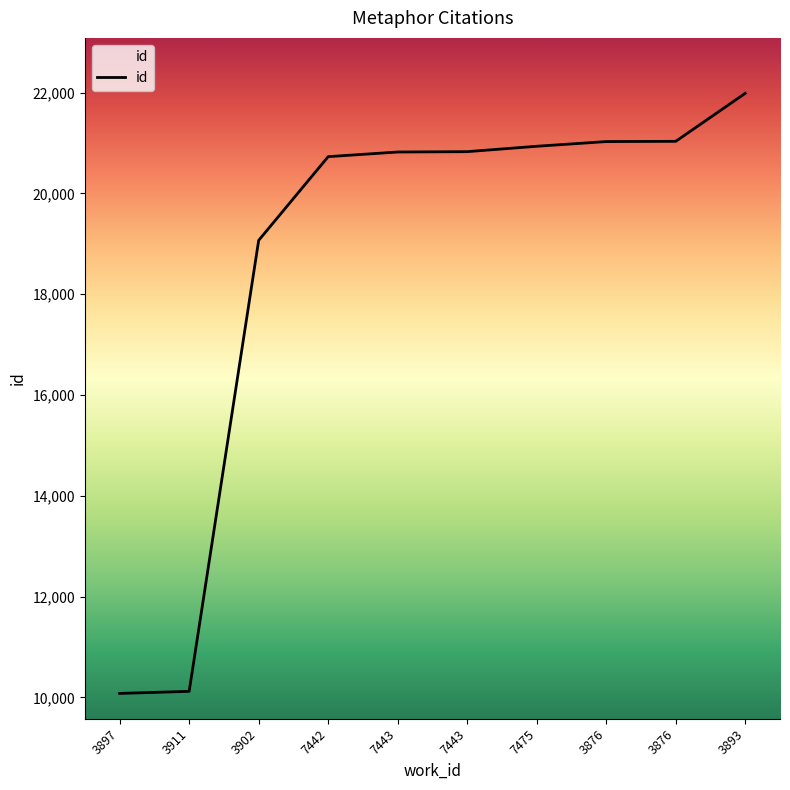

What is the maximum value shown in the chart?

21988